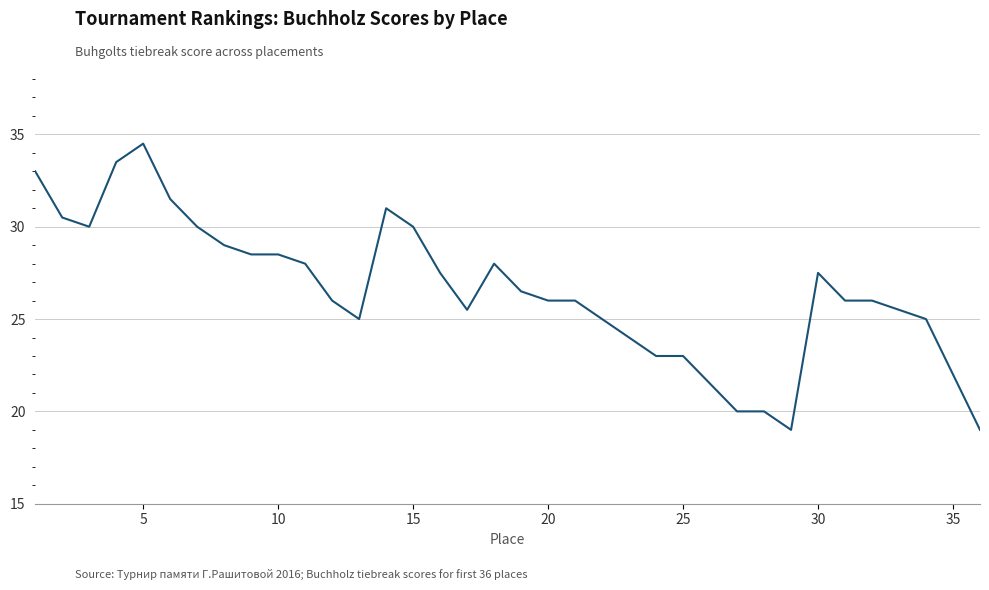

What is the smallest value displayed?

19.0